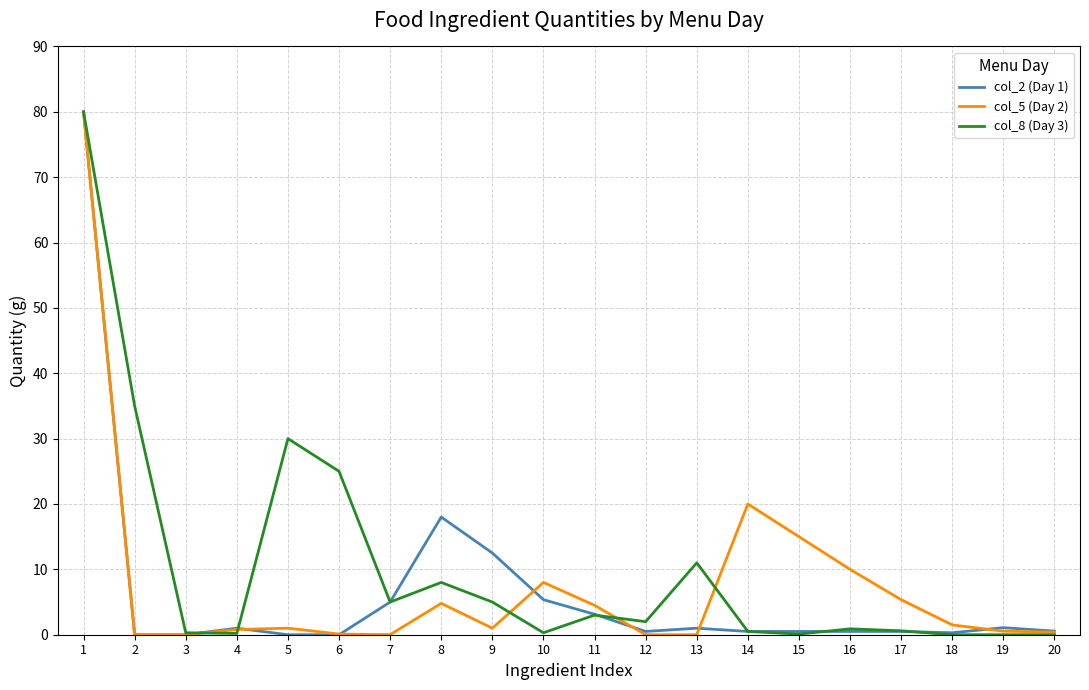

What is the total value across all series at 11?

10.6